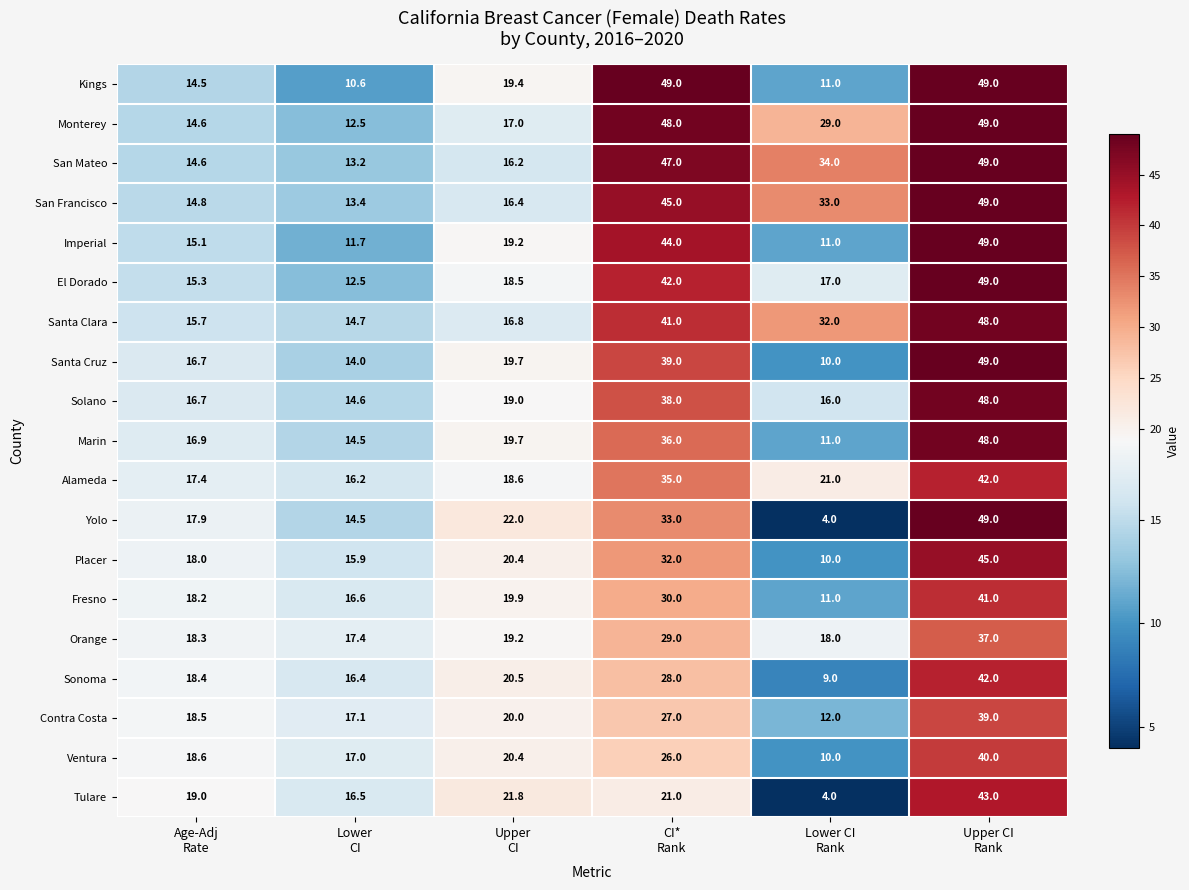

Which series changed the most between Upper
CI and CI*
Rank?

Monterey